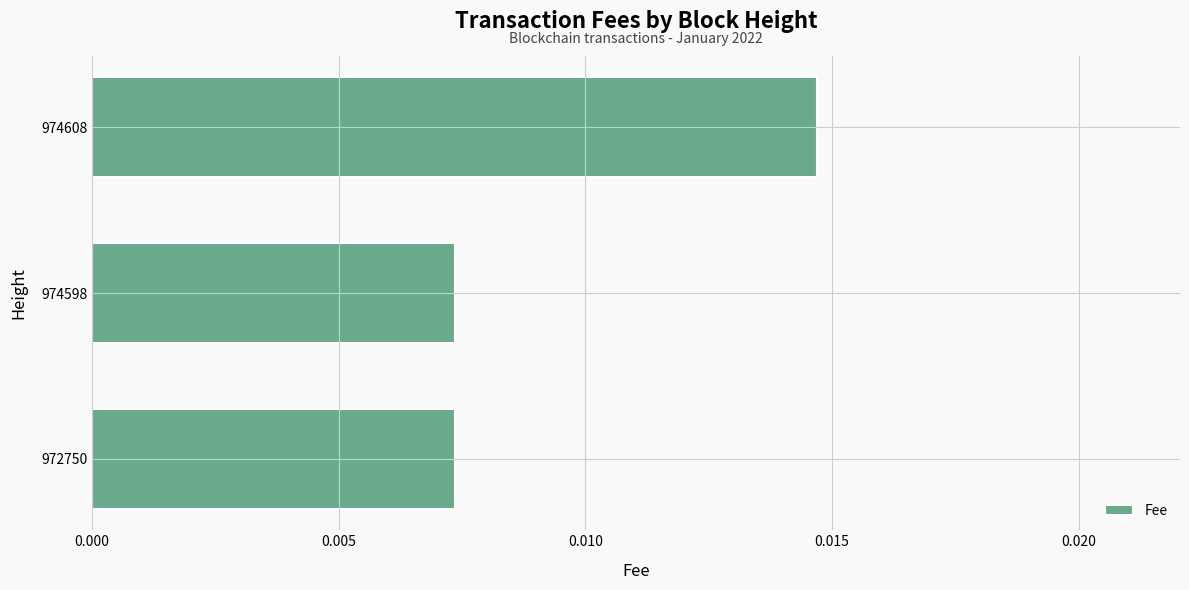

Count the values in the range 0 to 1.

3